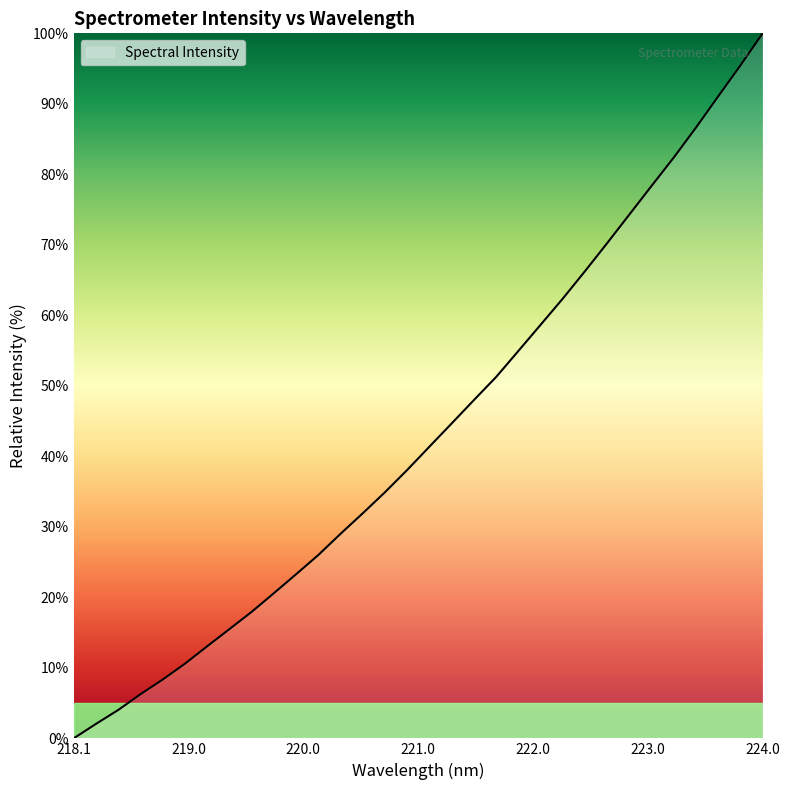

True or false: there are more than 0 points higher than both neighbors.

False